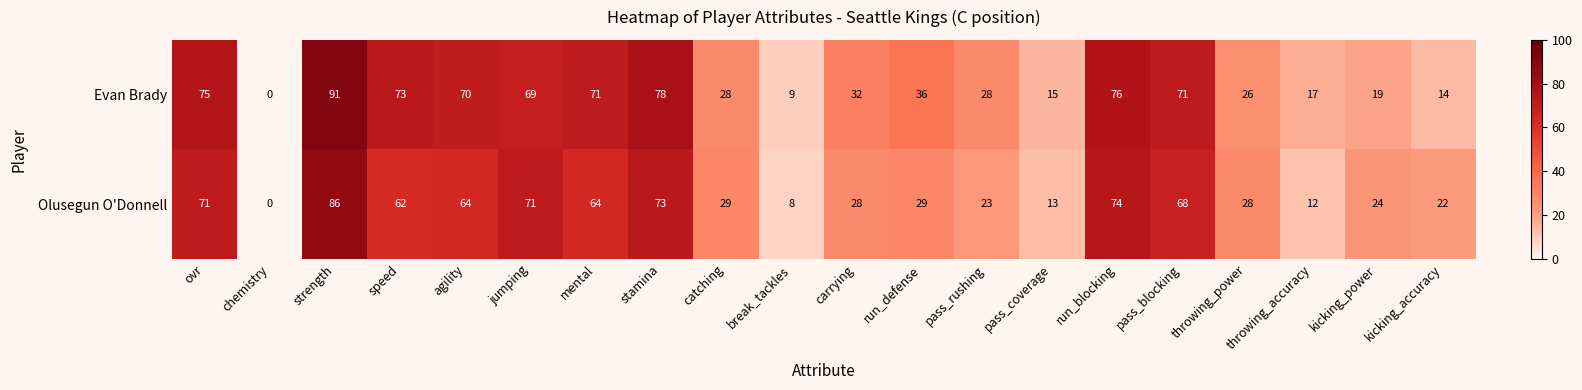

List the series in order of their overall mean, lowest first.

Olusegun O'Donnell, Evan Brady